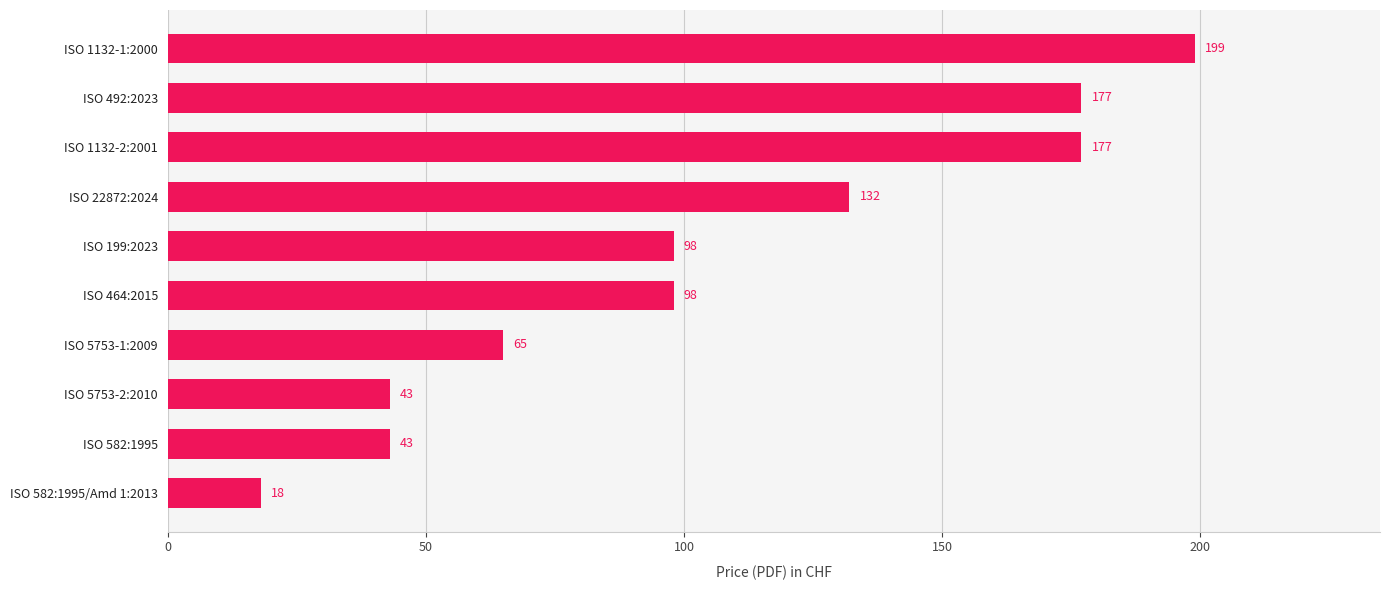

What is the maximum value shown in the chart?

199